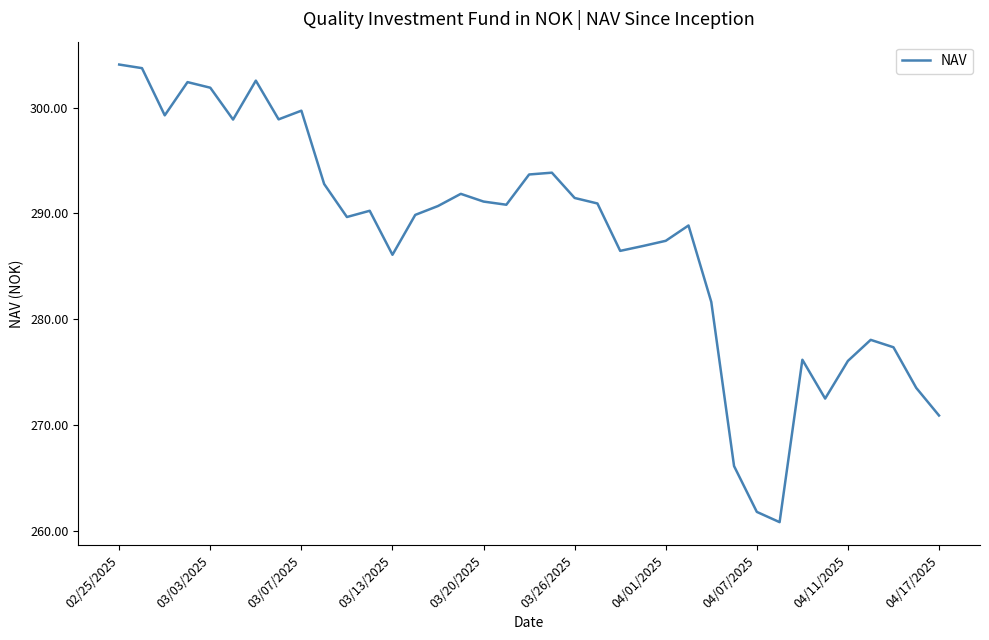

What is the smallest value displayed?

260.8